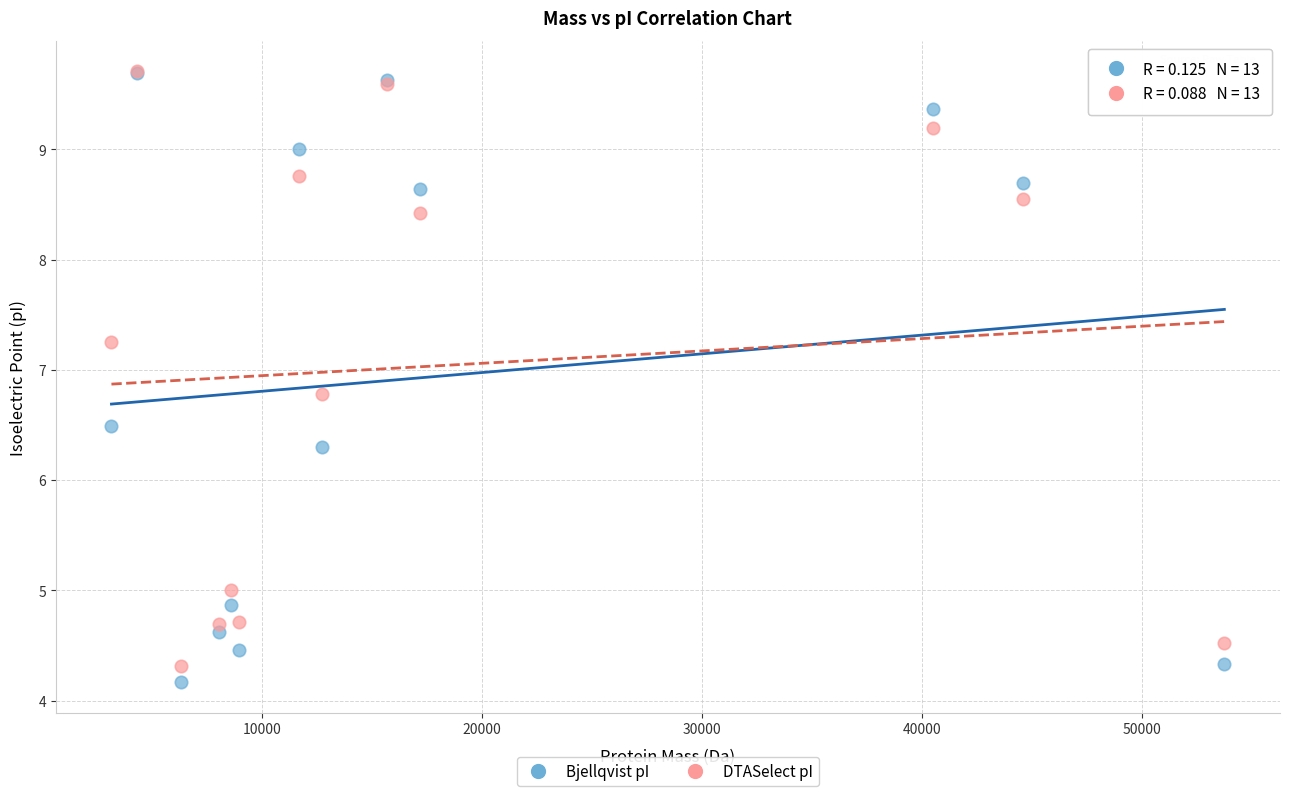

In the Bjellqvist pI series, what Y value is closest to 6?

6.3